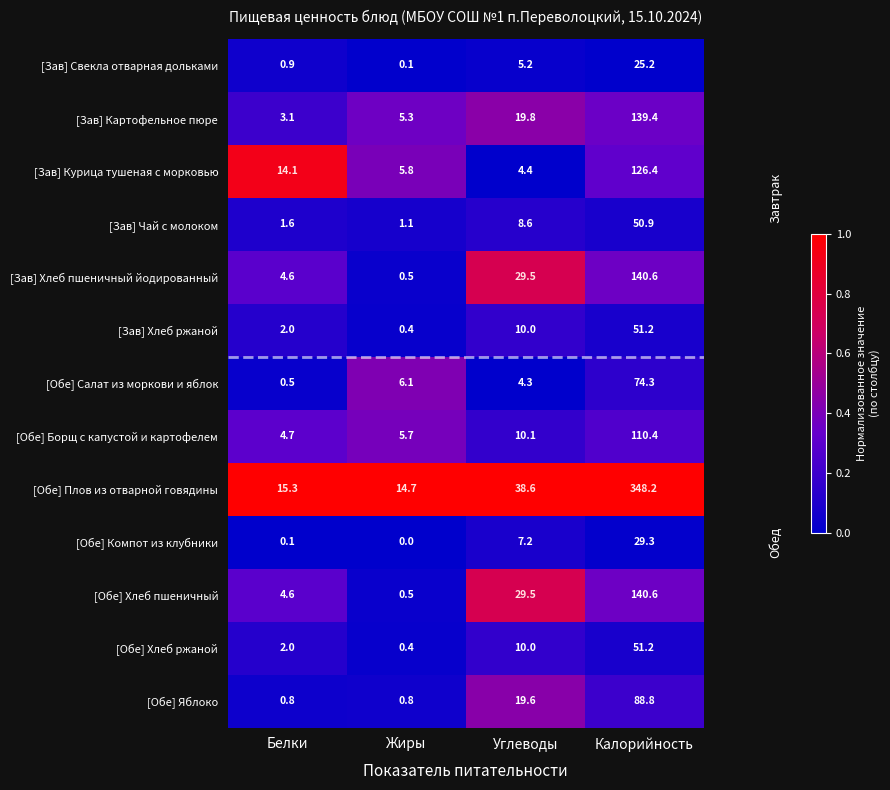

What is the lowest value of the [Обе] Борщ с капустой и картофелем series?

4.7